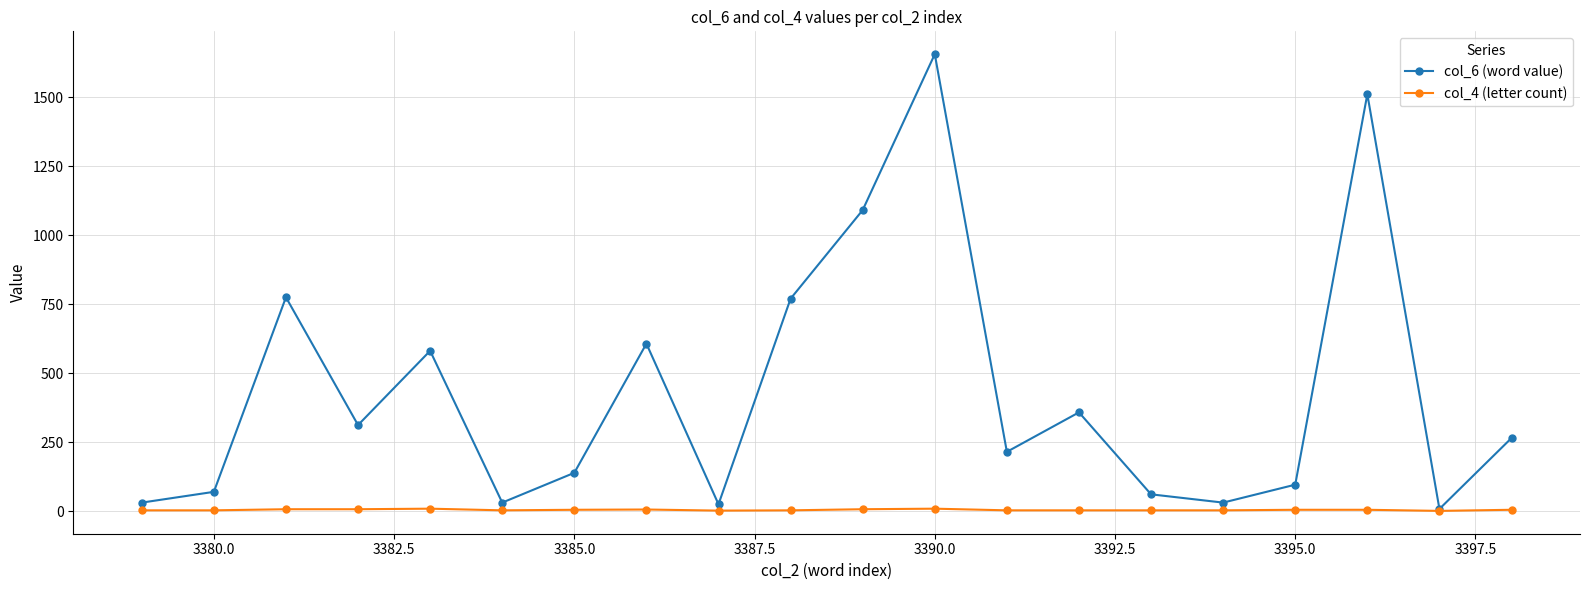

Which series has the largest range (max minus min)?

col_6 (word value)